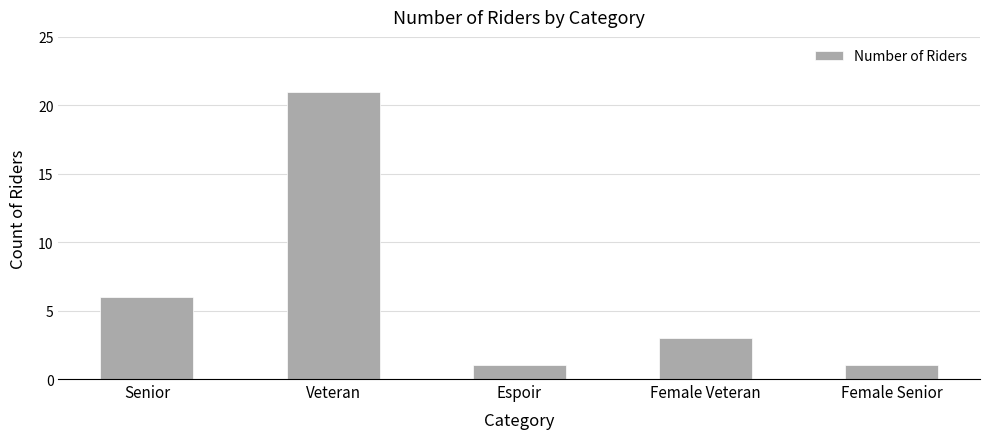

What is the difference between the maximum and minimum values?

20